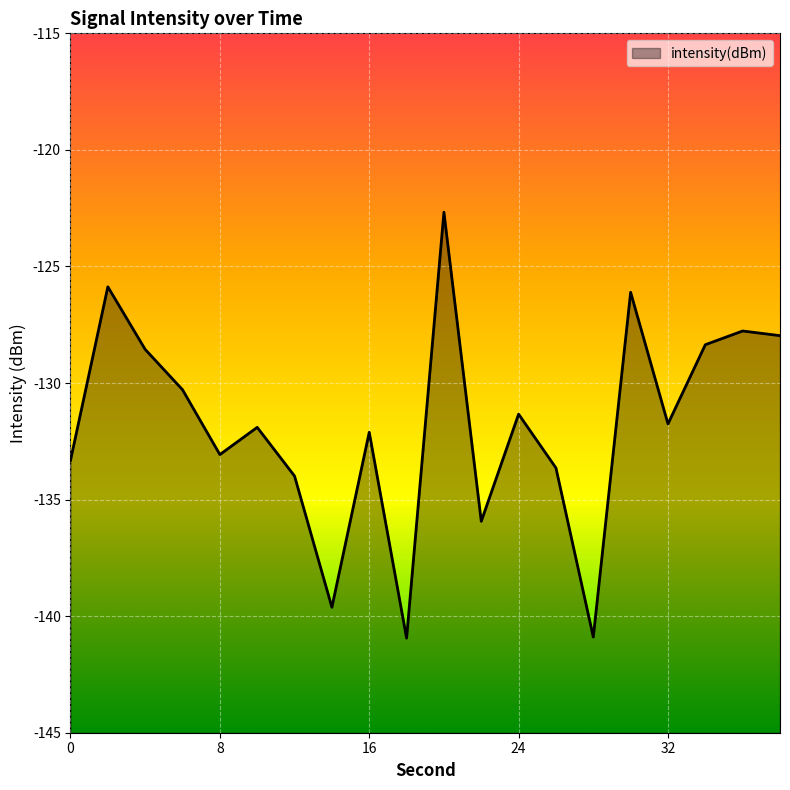

The value at 16 is -202.9. True or false?

False